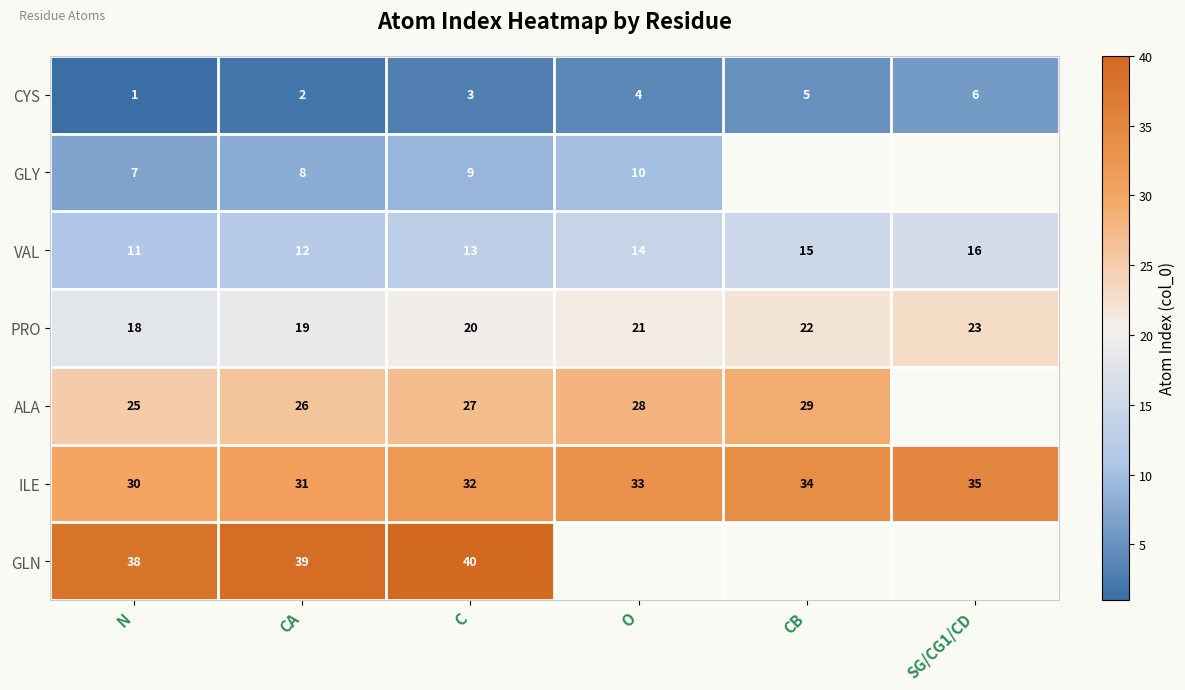

What is the difference between the second highest and minimum values in the PRO series?

4